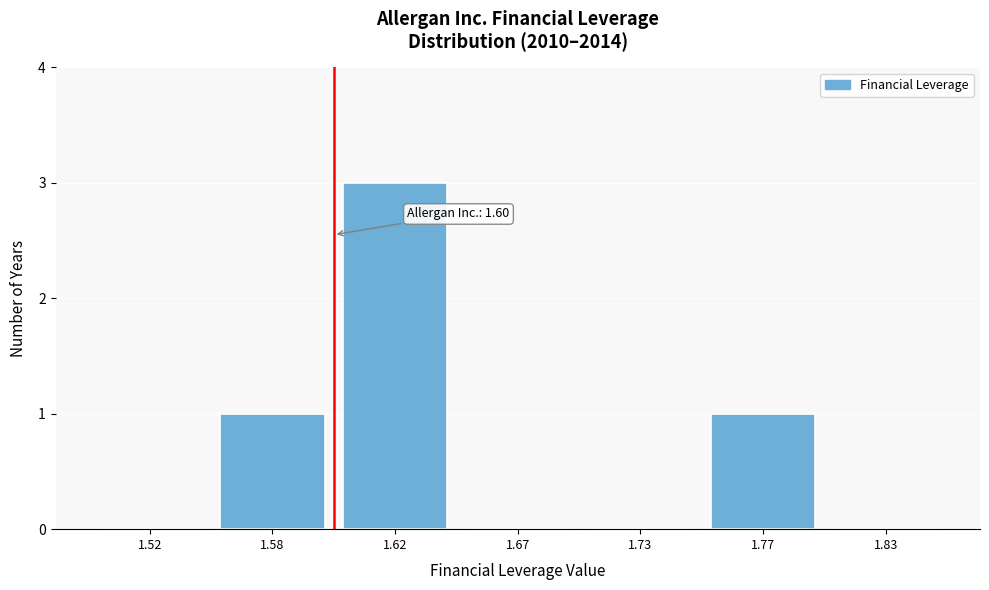

Reading right to left, extract all data points from this chart.

1.83=0	1.77=1	1.73=0	1.67=0	1.62=3	1.58=1	1.52=0